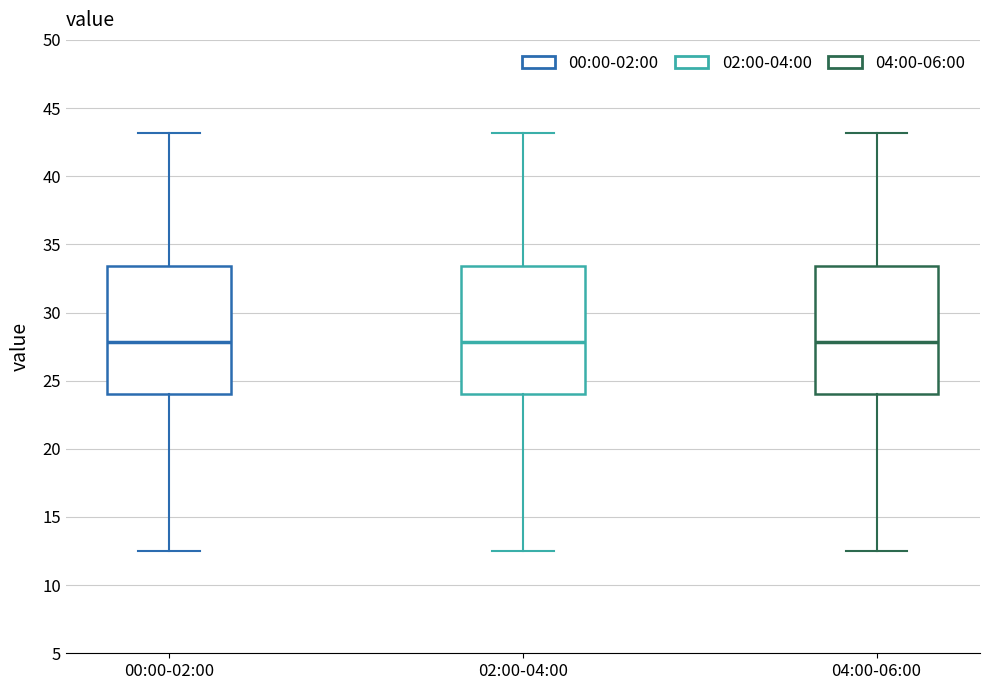

Where does the median line of the box for 00:00-02:00 sit on the y-axis? The values are not printed on the chart, so give them approximately, as read against the axis.

28.0